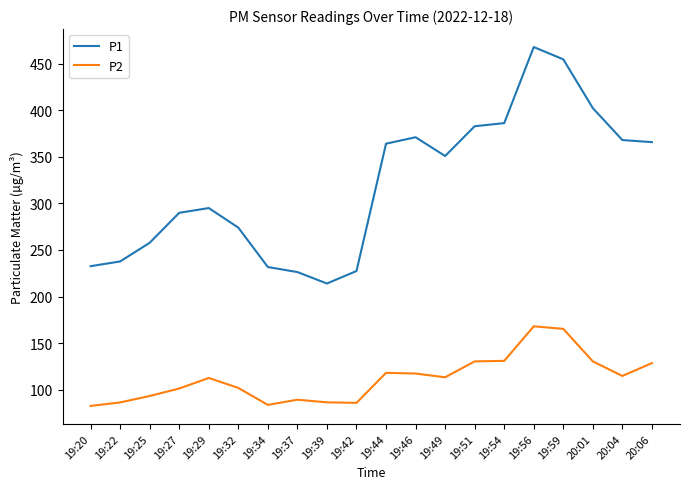

Which series has the largest total across all categories?

P1